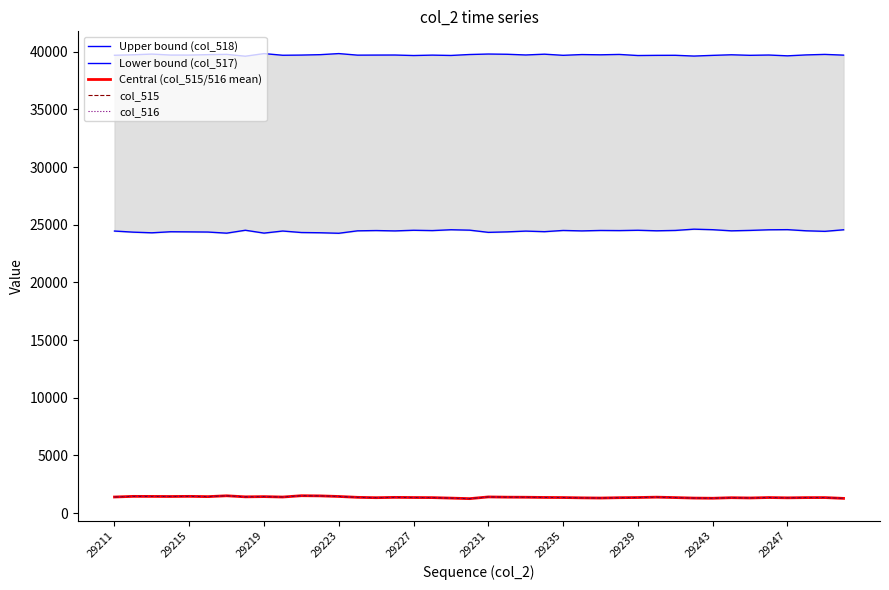

What is the smallest value displayed?

1248.0